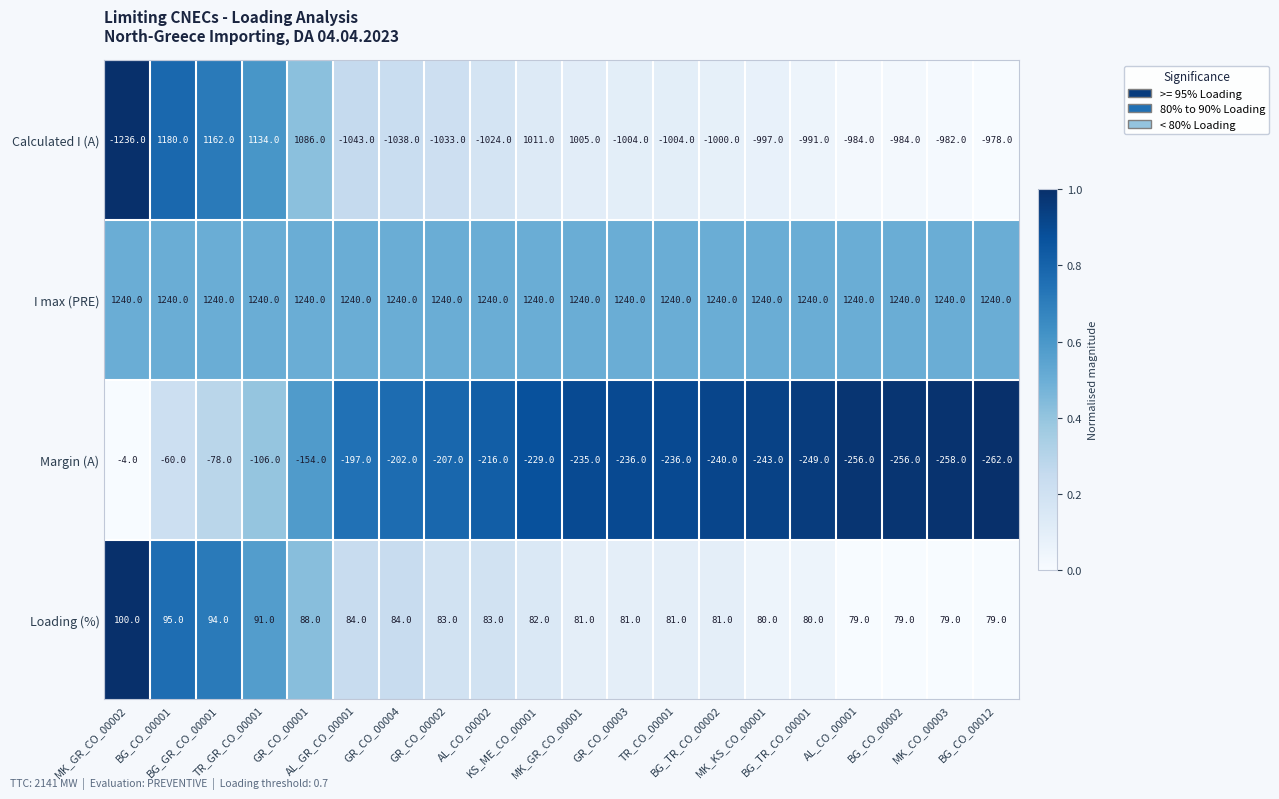

How many distinct data groups are displayed?

4